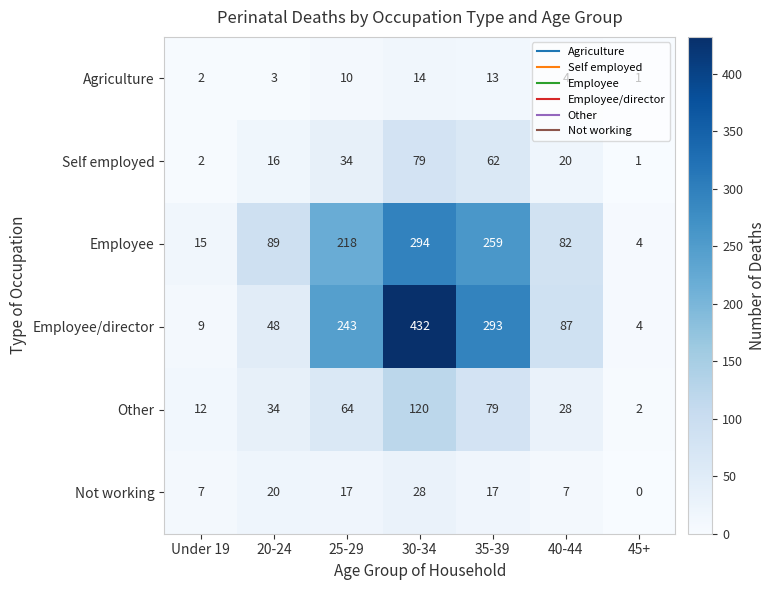

What is the difference between the Employee values at 35-39 and 25-29?

41